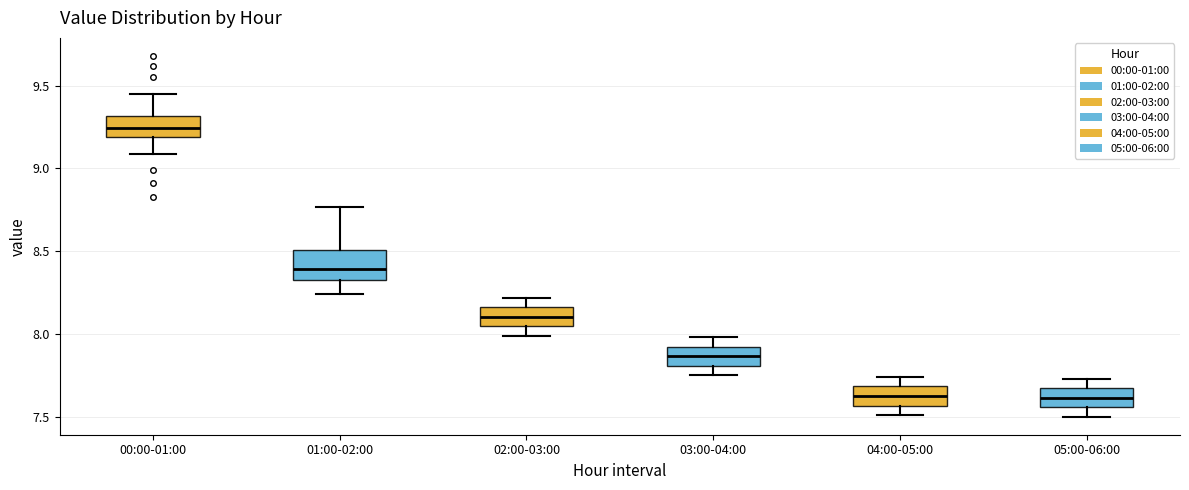

Reading left to right, transcribe this box plot: for each box, give where its median line is, the range the box spans, and where its two whiskers end, as read against the y-axis. The values are not printed on the chart, so give them approximately, as read against the axis.

00:00-01:00: median 9.25, box 9.20 to 9.30, whiskers 9.10 to 9.45
01:00-02:00: median 8.40, box 8.35 to 8.50, whiskers 8.25 to 8.75
02:00-03:00: median 8.10, box 8.05 to 8.15, whiskers 8.00 to 8.20
03:00-04:00: median 7.85, box 7.80 to 7.90, whiskers 7.75 to 8.00
04:00-05:00: median 7.65, box 7.55 to 7.70, whiskers 7.50 to 7.75
05:00-06:00: median 7.60, box 7.55 to 7.65, whiskers 7.50 to 7.75